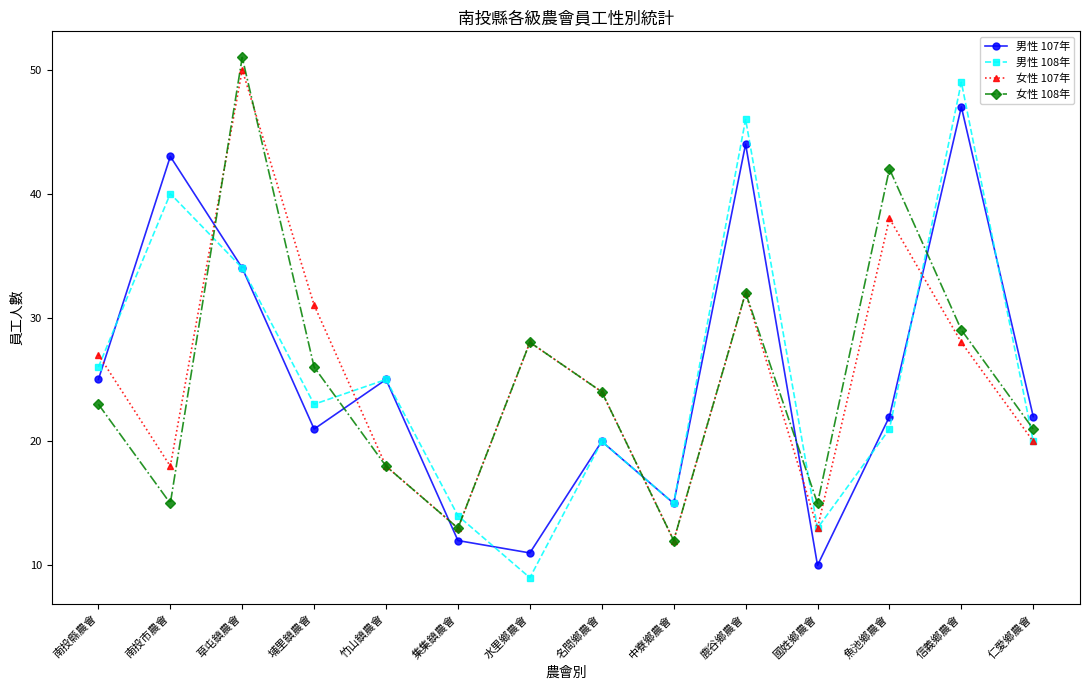

What is the sum of the 男性 108年 values at 埔里鎮農會 and 鹿谷鄉農會?

69